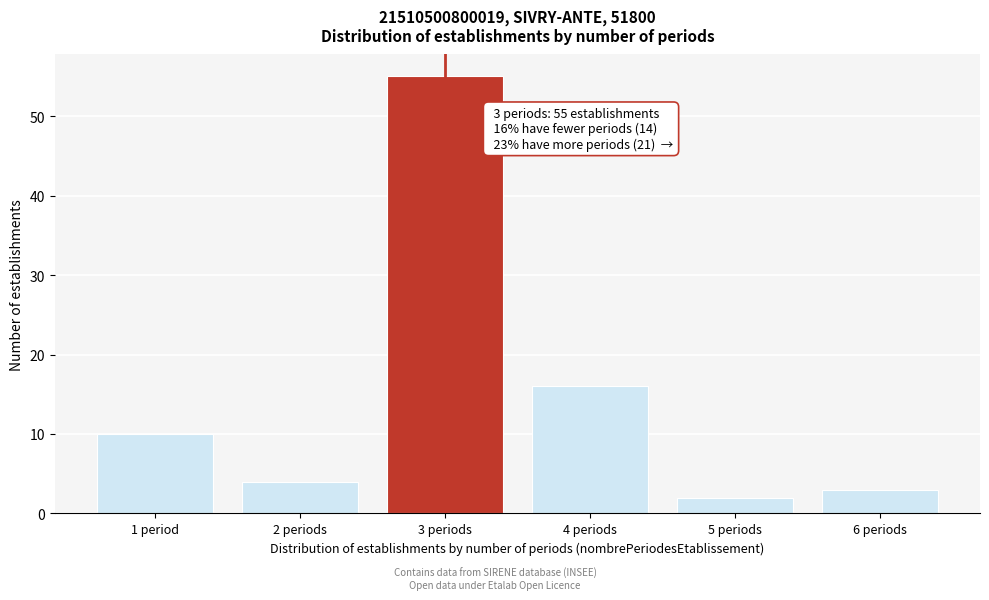

Reading right to left, transcribe all the data shown in this chart.

3	2	16	55	4	10